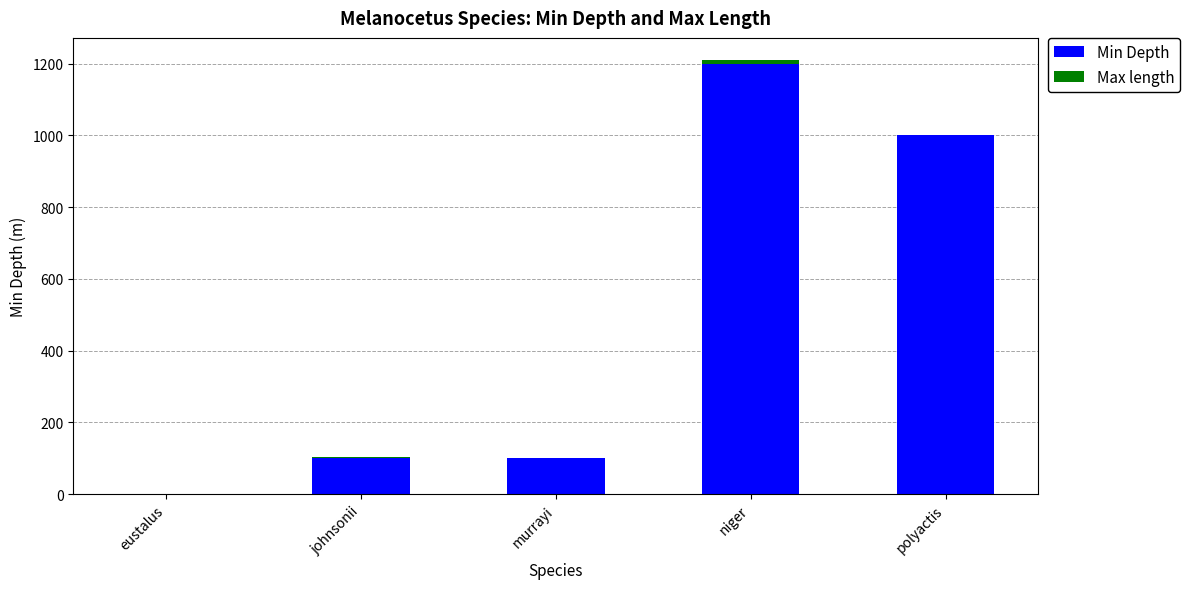

How many values in Min Depth are above zero?

4